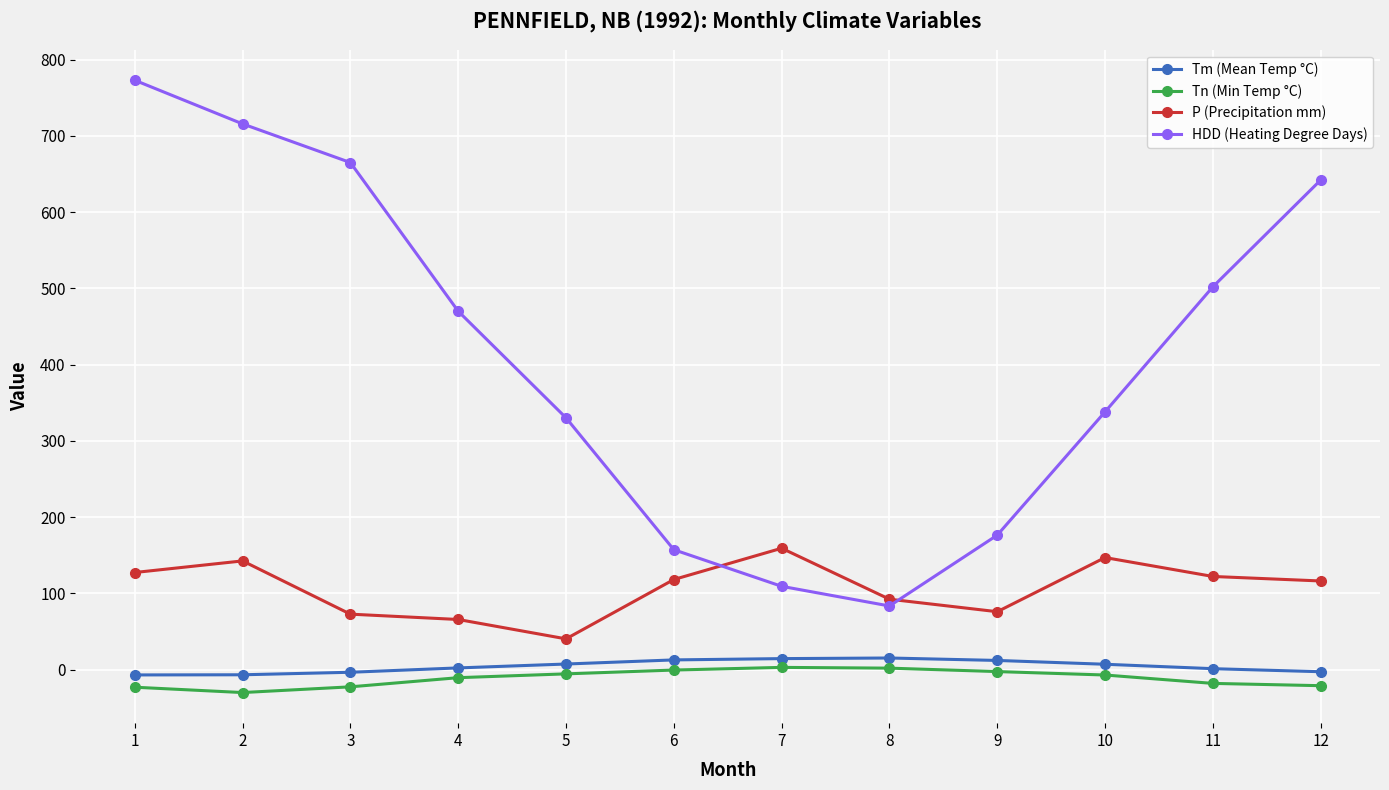

At which category is the sum across all series the highest?

1